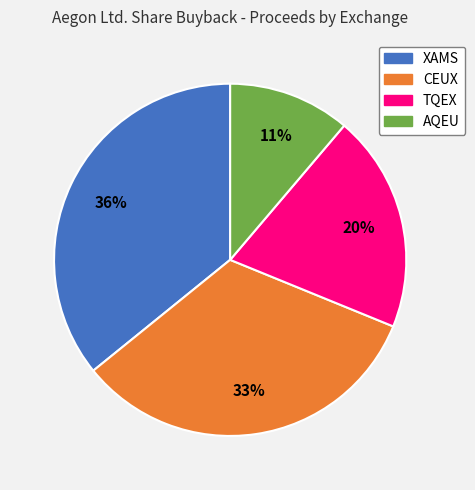

To the nearest percent, what is the average slice percentage?

25%